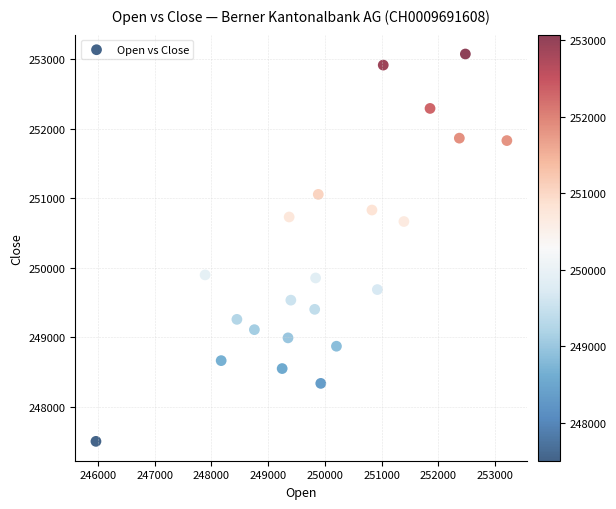

What is the range of X values (max minus min)?

7236